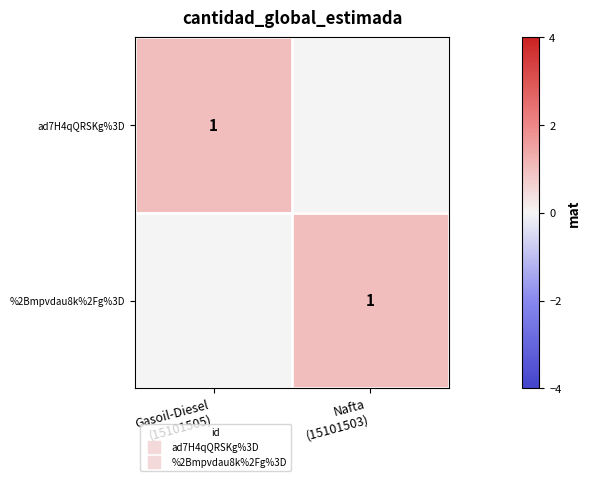

Which series has the largest total across all categories?

ad7H4qQRSKg%3D